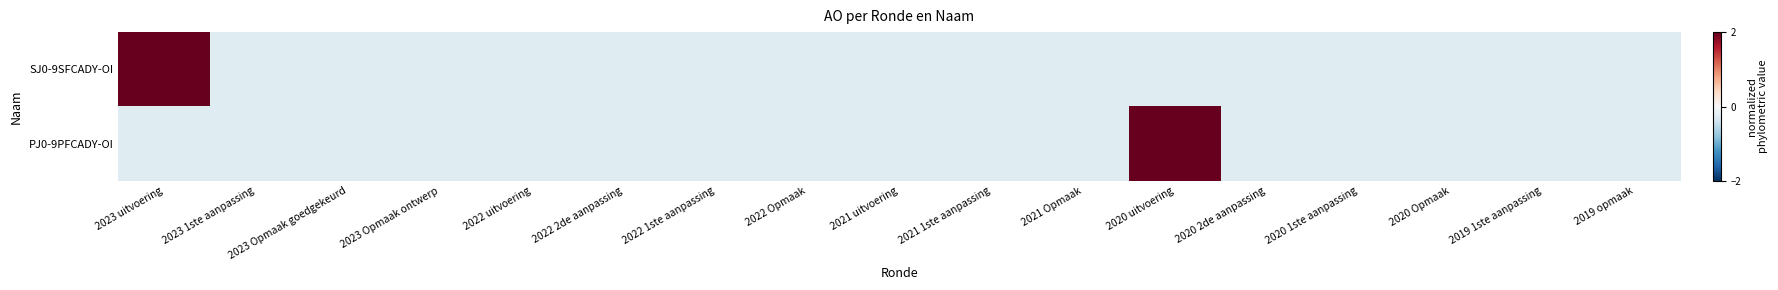

Reading left to right, extract all data points from this chart.

SJ0-9SFCADY-OI: 2023 uitvoering=4.0	2023 1ste aanpassing=-0.2	2023 Opmaak goedgekeurd=-0.2	2023 Opmaak ontwerp=-0.2	2022 uitvoering=-0.2	2022 2de aanpassing=-0.2	2022 1ste aanpassing=-0.2	2022 Opmaak=-0.2	2021 uitvoering=-0.2	2021 1ste aanpassing=-0.2	2021 Opmaak=-0.2	2020 uitvoering=-0.2	2020 2de aanpassing=-0.2	2020 1ste aanpassing=-0.2	2020 Opmaak=-0.2	2019 1ste aanpassing=-0.2	2019 opmaak=-0.2
PJ0-9PFCADY-OI: 2023 uitvoering=-0.2	2023 1ste aanpassing=-0.2	2023 Opmaak goedgekeurd=-0.2	2023 Opmaak ontwerp=-0.2	2022 uitvoering=-0.2	2022 2de aanpassing=-0.2	2022 1ste aanpassing=-0.2	2022 Opmaak=-0.2	2021 uitvoering=-0.2	2021 1ste aanpassing=-0.2	2021 Opmaak=-0.2	2020 uitvoering=4.0	2020 2de aanpassing=-0.2	2020 1ste aanpassing=-0.2	2020 Opmaak=-0.2	2019 1ste aanpassing=-0.2	2019 opmaak=-0.2